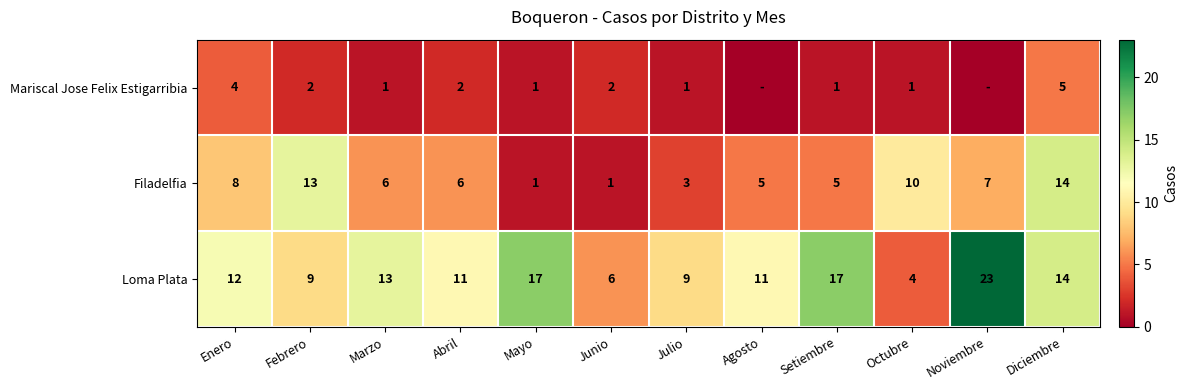

Count the Mariscal Jose Felix Estigarribia values in the range 1 to 2.

8